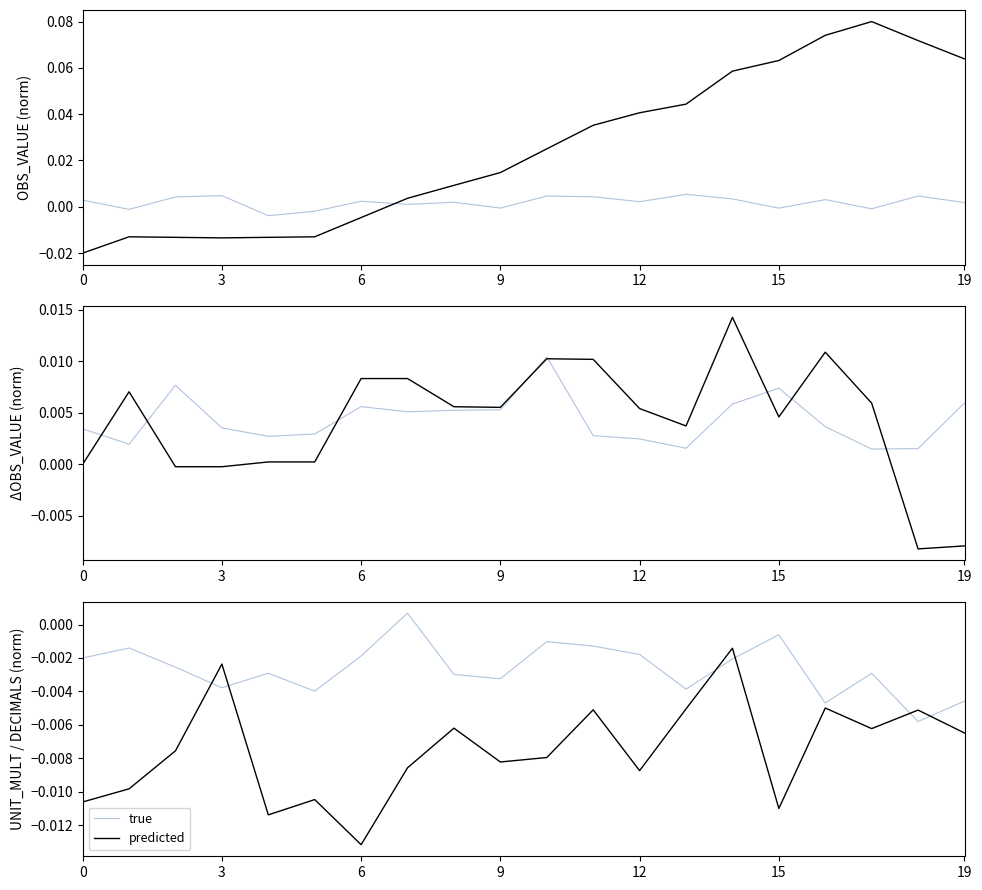

Is it true that true equals -0.0 at 0?

False